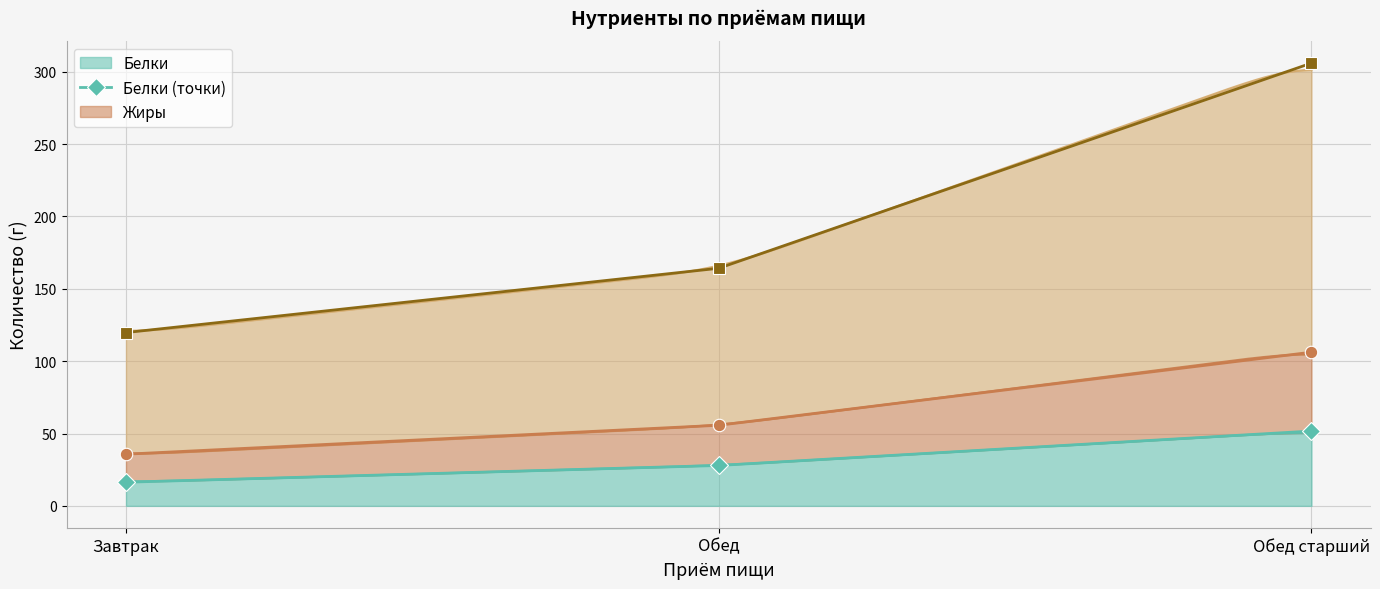

What is the difference between the highest and lowest values at Обед?

136.3